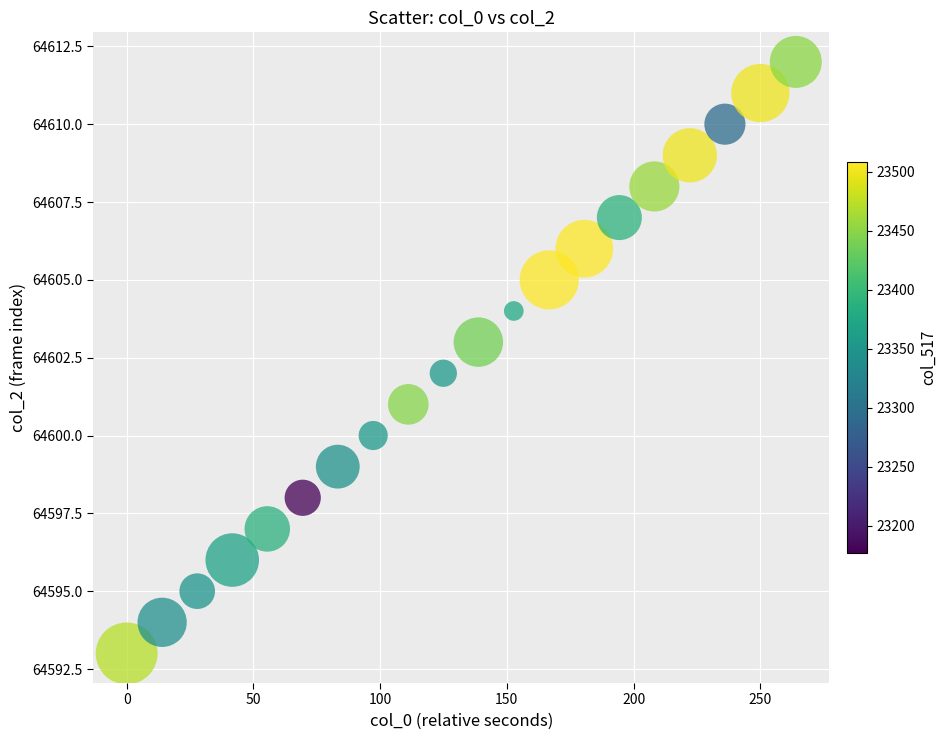

What is the range of Y values (max minus min)?

19